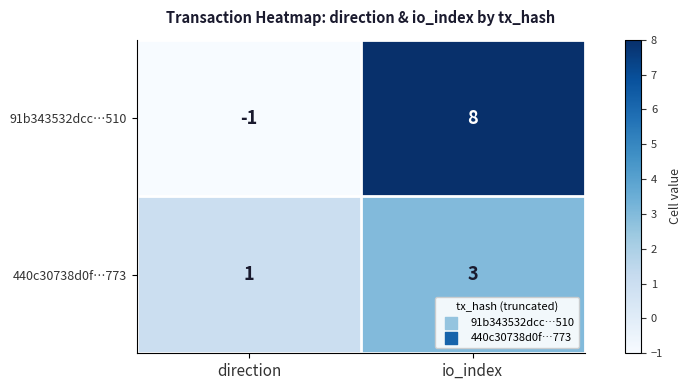

What is the total value across all series at io_index?

11